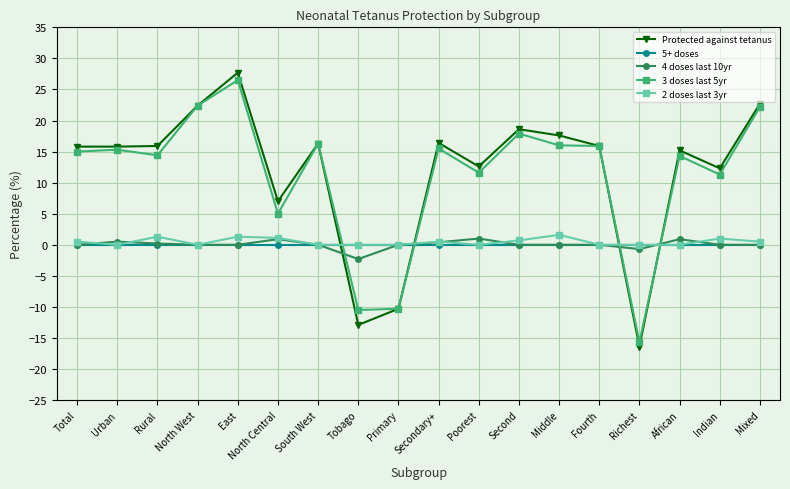

Is it true that 5+ doses equals 0.0 at North Central?

True